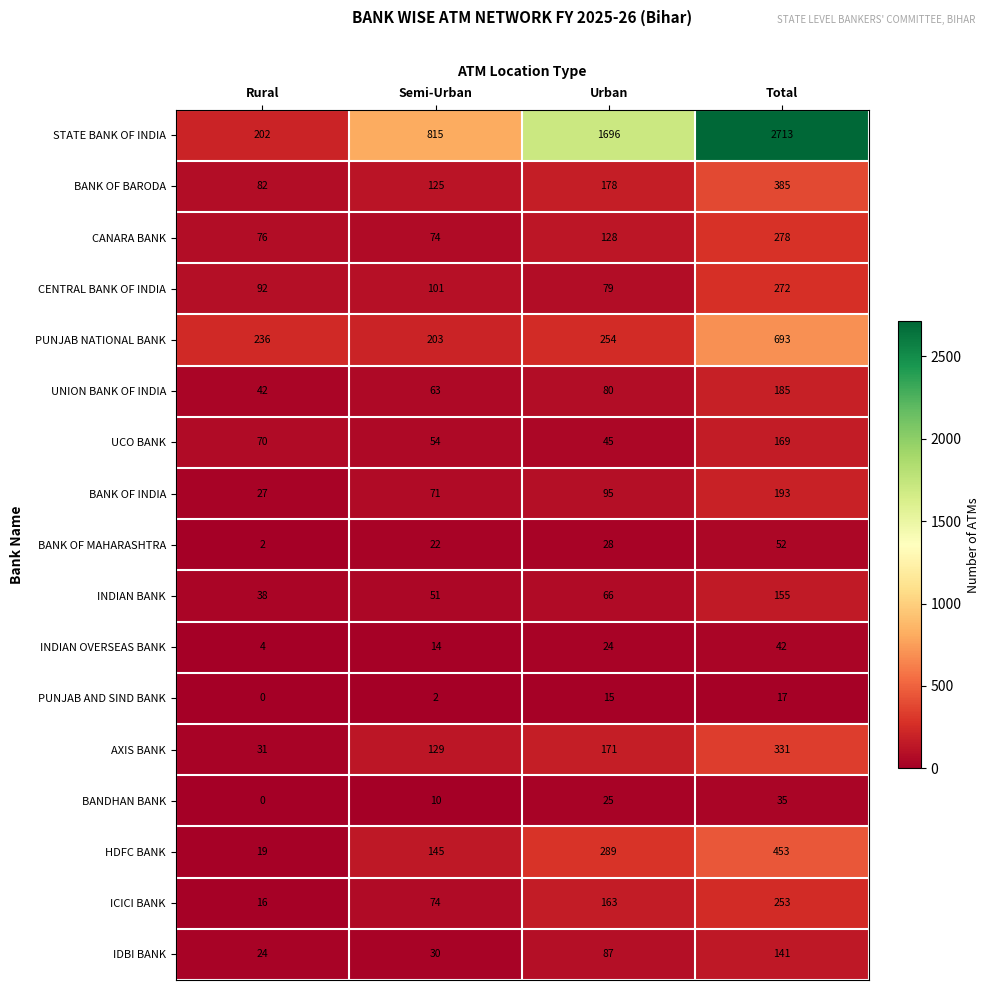

The value of UCO BANK at Urban is 73. True or false?

False